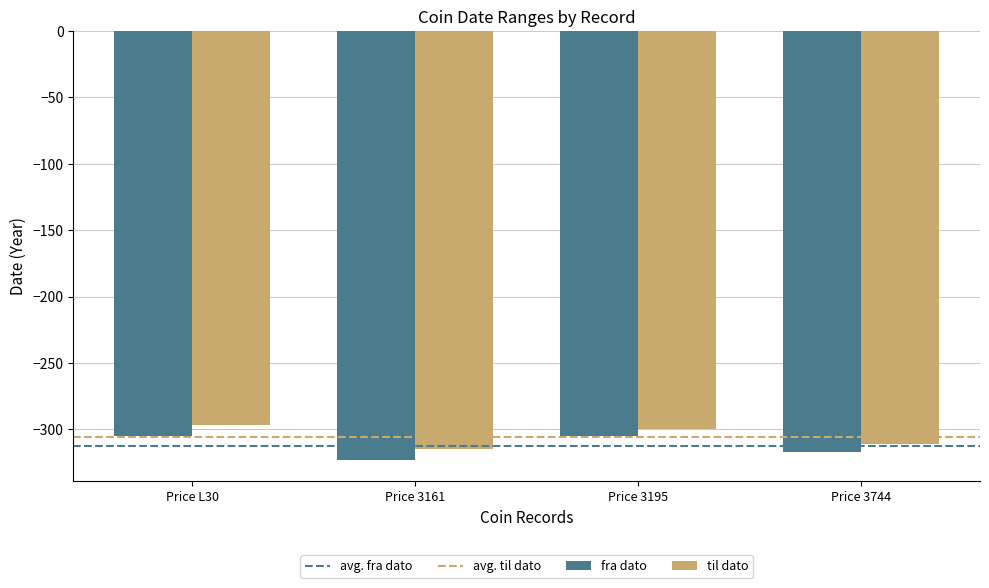

Is it true that til dato equals -547 at Price 3161?

False